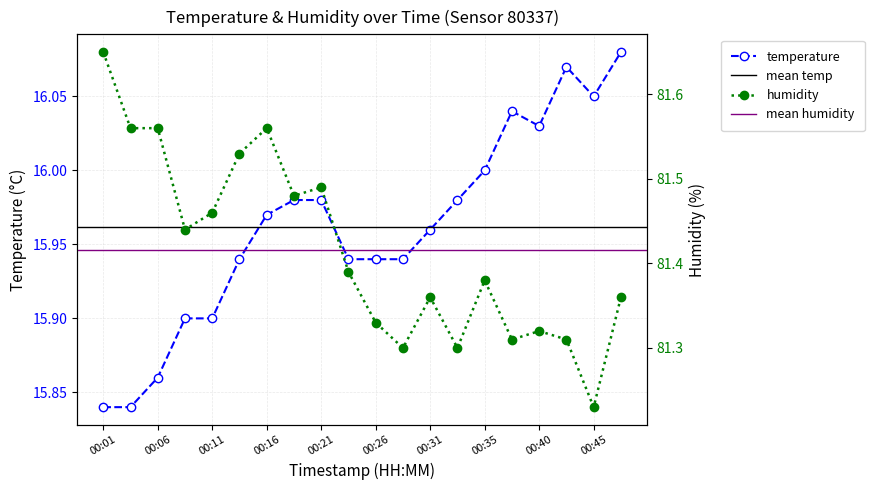

Reading left to right, what are all the values shown in this chart?

temperature: 00:01=15.8	00:04=15.8	00:06=15.9	00:09=15.9	00:11=15.9	00:14=15.9	00:16=16.0	00:18=16.0	00:21=16.0	00:23=15.9	00:26=15.9	00:28=15.9	00:31=16.0	00:33=16.0	00:35=16.0	00:38=16.0	00:40=16.0	00:43=16.1	00:45=16.1	00:48=16.1
humidity: 00:01=81.7	00:04=81.6	00:06=81.6	00:09=81.4	00:11=81.5	00:14=81.5	00:16=81.6	00:18=81.5	00:21=81.5	00:23=81.4	00:26=81.3	00:28=81.3	00:31=81.4	00:33=81.3	00:35=81.4	00:38=81.3	00:40=81.3	00:43=81.3	00:45=81.2	00:48=81.4